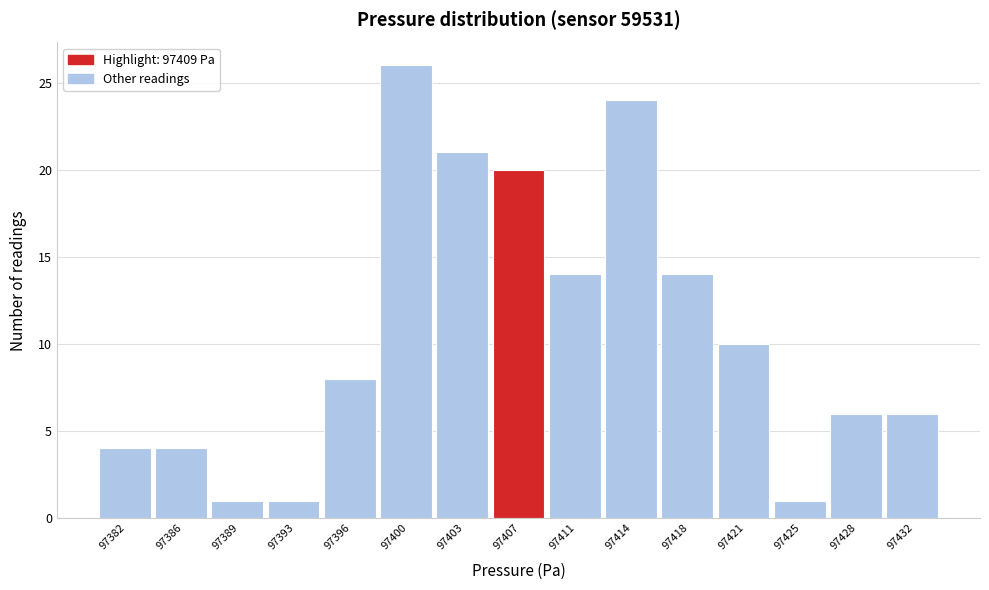

Reading right to left, extract all data points from this chart.

6	6	1	10	14	24	14	20	21	26	8	1	1	4	4